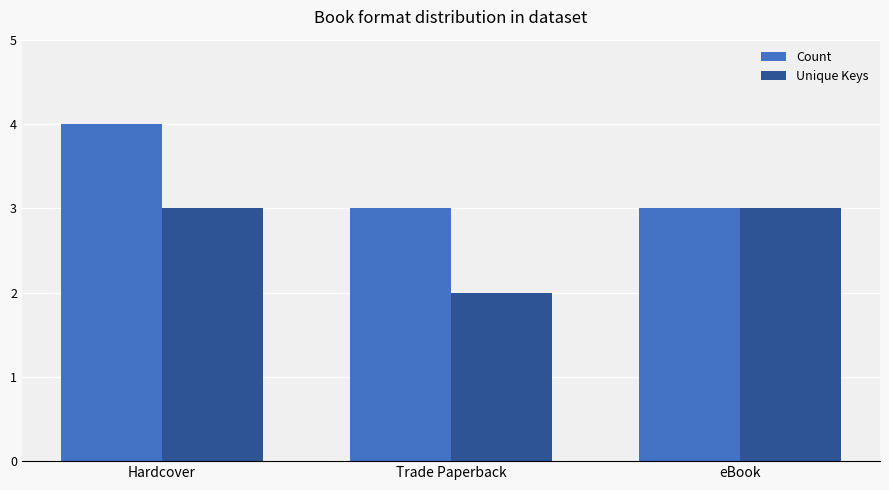

Reading left to right, extract all data points from this chart.

Count: Hardcover=4	Trade Paperback=3	eBook=3
Unique Keys: Hardcover=3	Trade Paperback=2	eBook=3